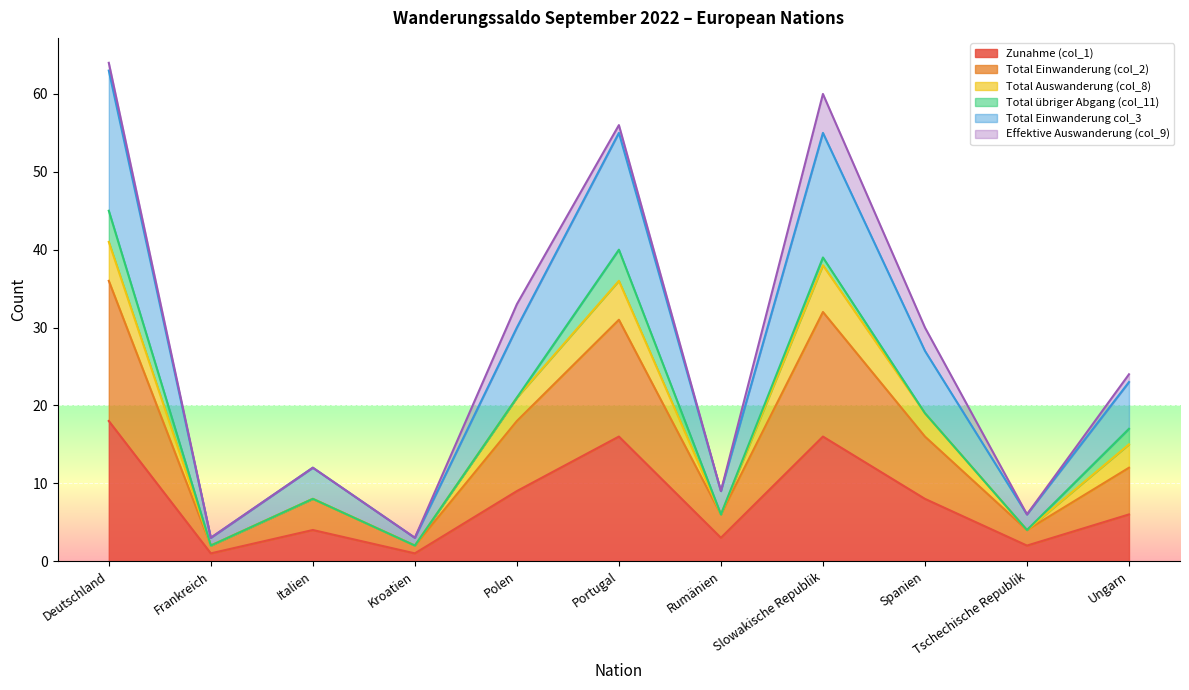

True or false: Total Einwanderung (col_2) and Total Einwanderung col_3 intersect in this chart.

False